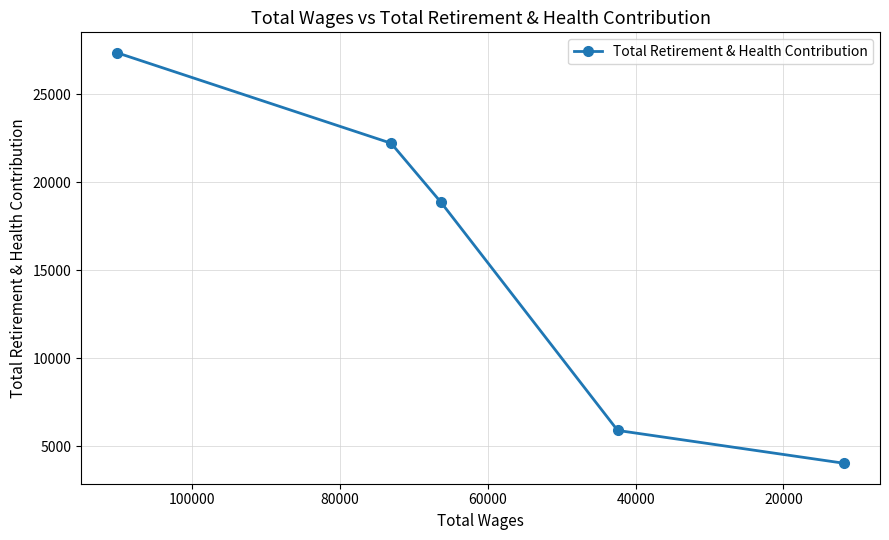

Reading right to left, extract all data points from this chart.

4025	5888	18846	22212	27350